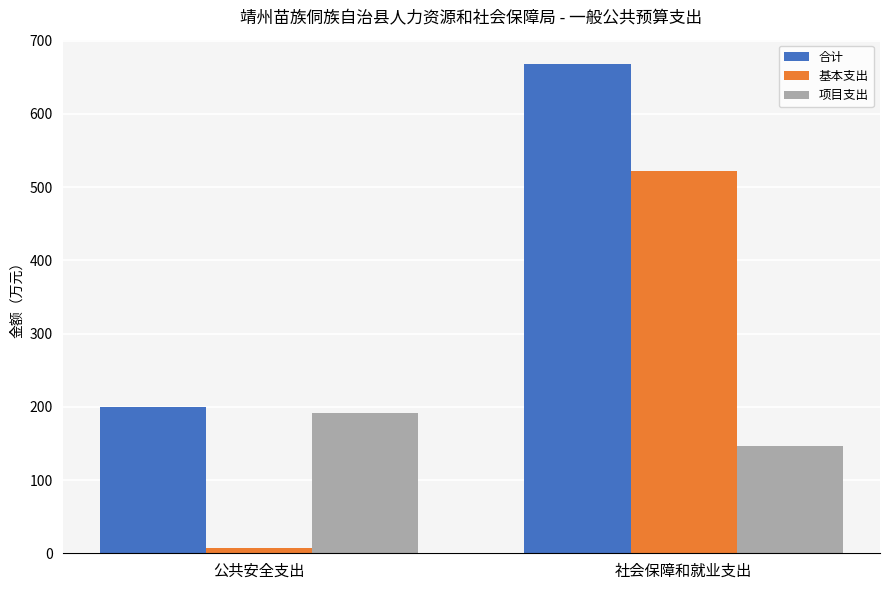

Rank the series at 社会保障和就业支出 from lowest to highest value.

项目支出, 基本支出, 合计